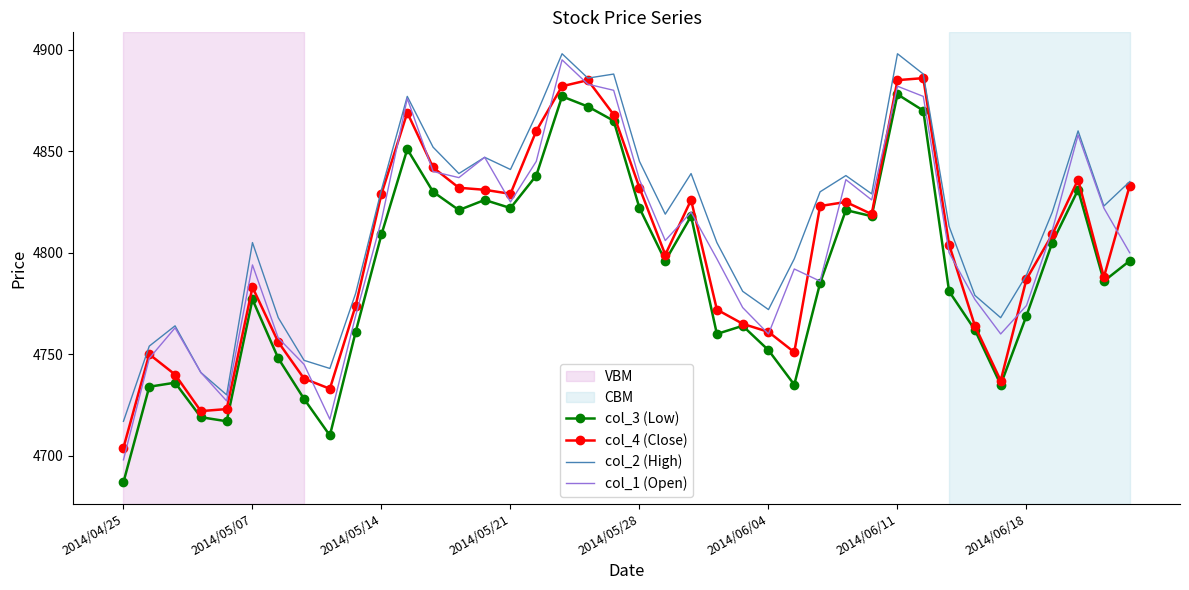

Which series has the largest total across all categories?

col_2 (High)